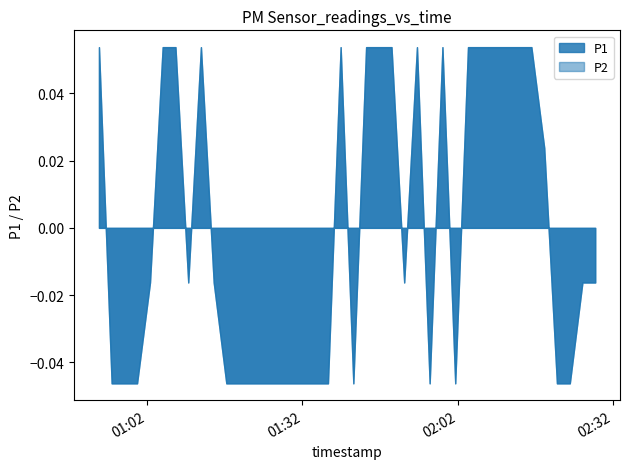

Between 9 and 22, which is larger?

22